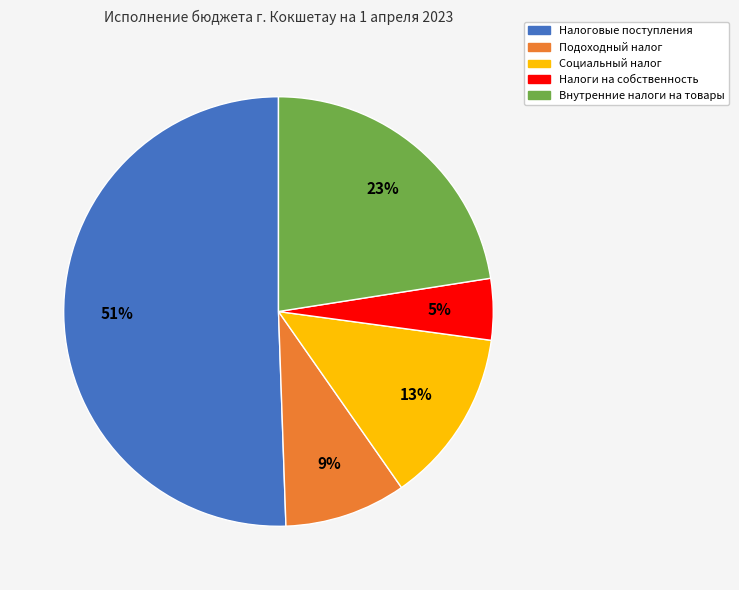

Combined, do Налоги на собственность and Социальный налог account for over 50%?

No